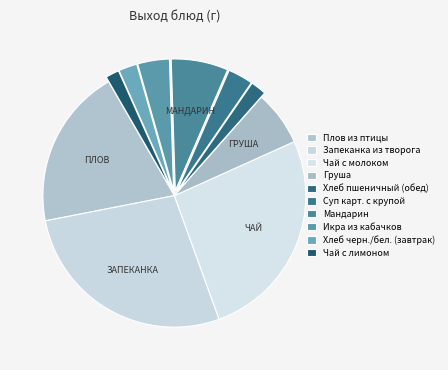

To the nearest percent, what percentage of the pie is Икра из кабачков?

4%